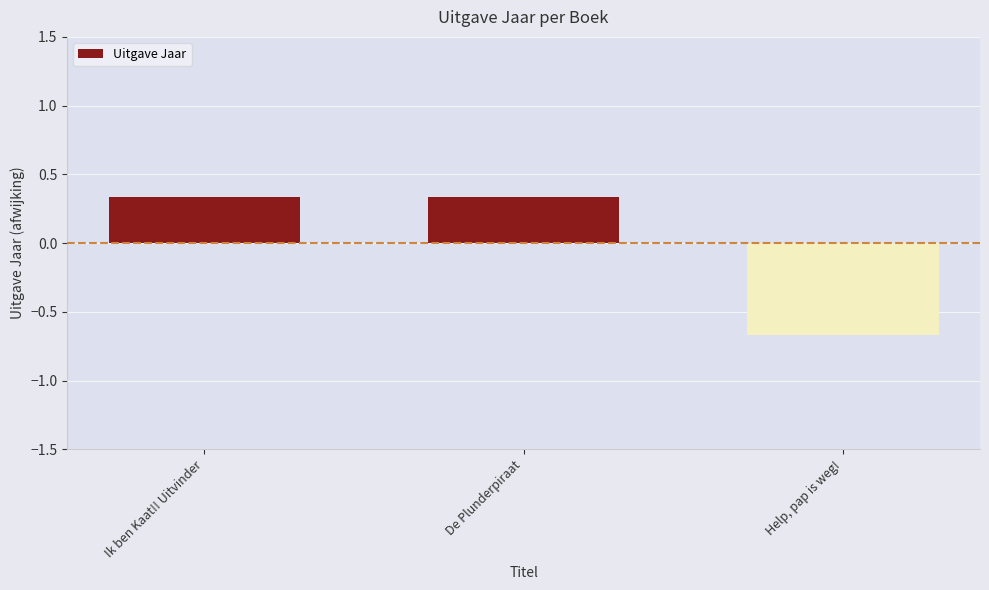

Which label corresponds to the smallest value in the chart?

Help, pap is weg!